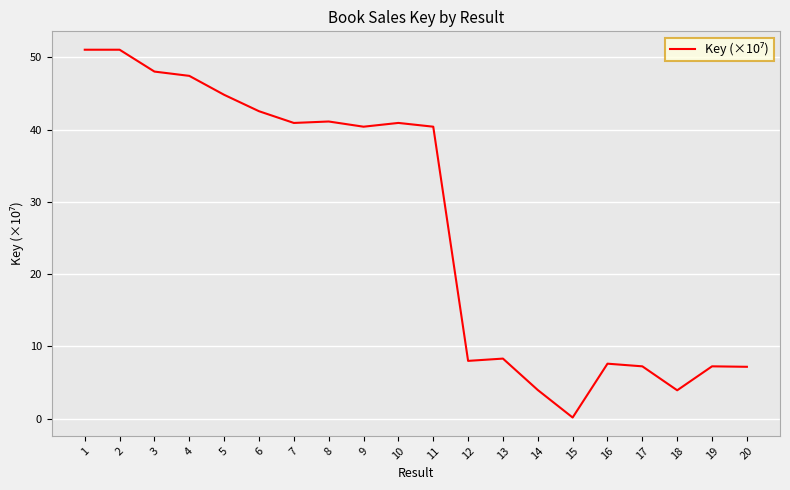

The chart shows a value of 7.2 at 19. True or false?

True